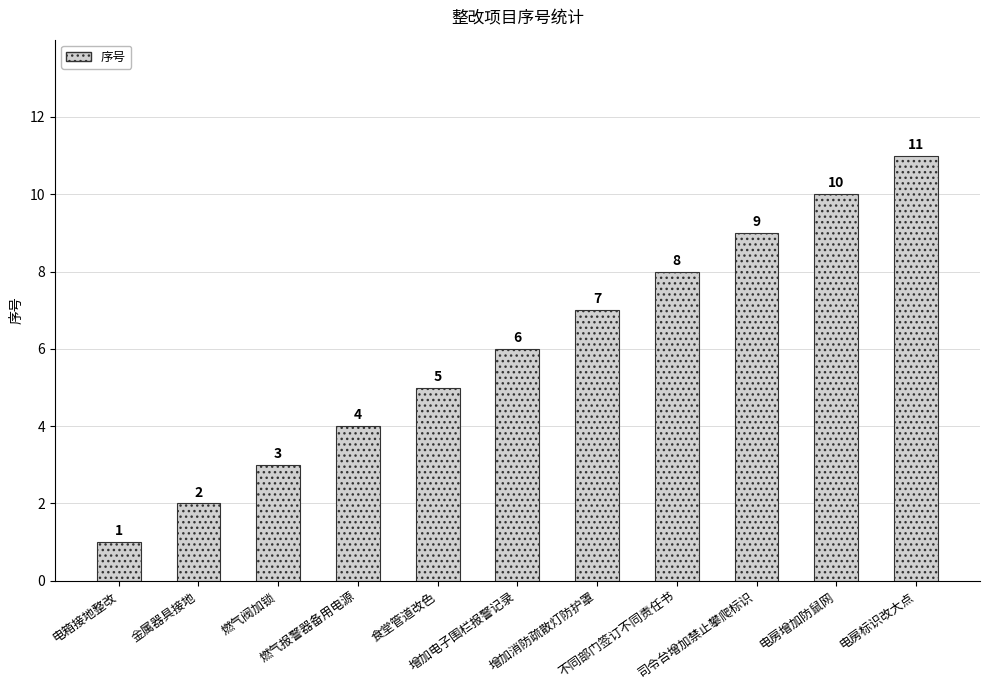

The chart shows a value of 4 at 燃气报警器备用电源. True or false?

True